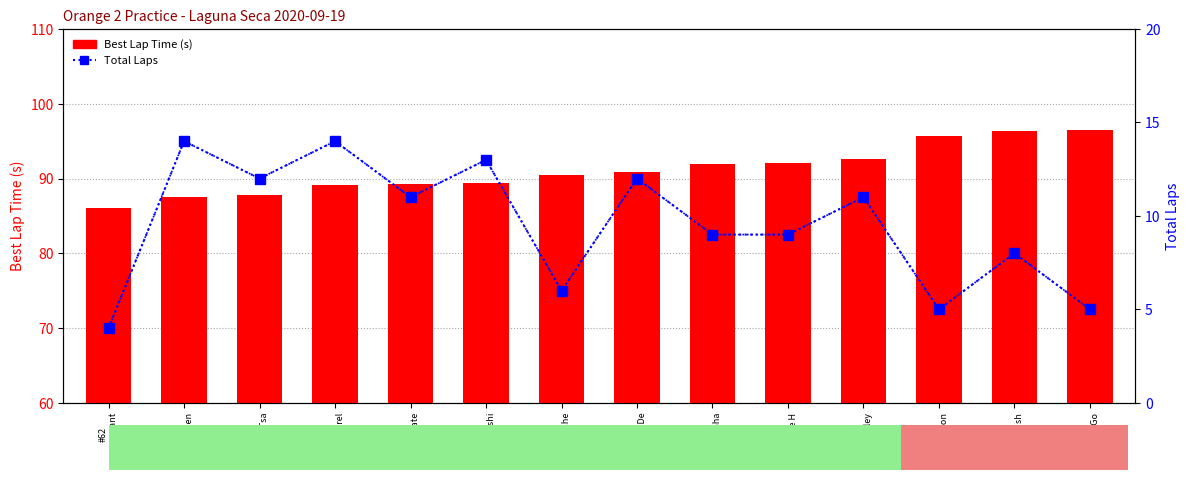

Which series changed the most between #23
Sharad Sha and #8
darrell sh?

Best Lap Time (s)